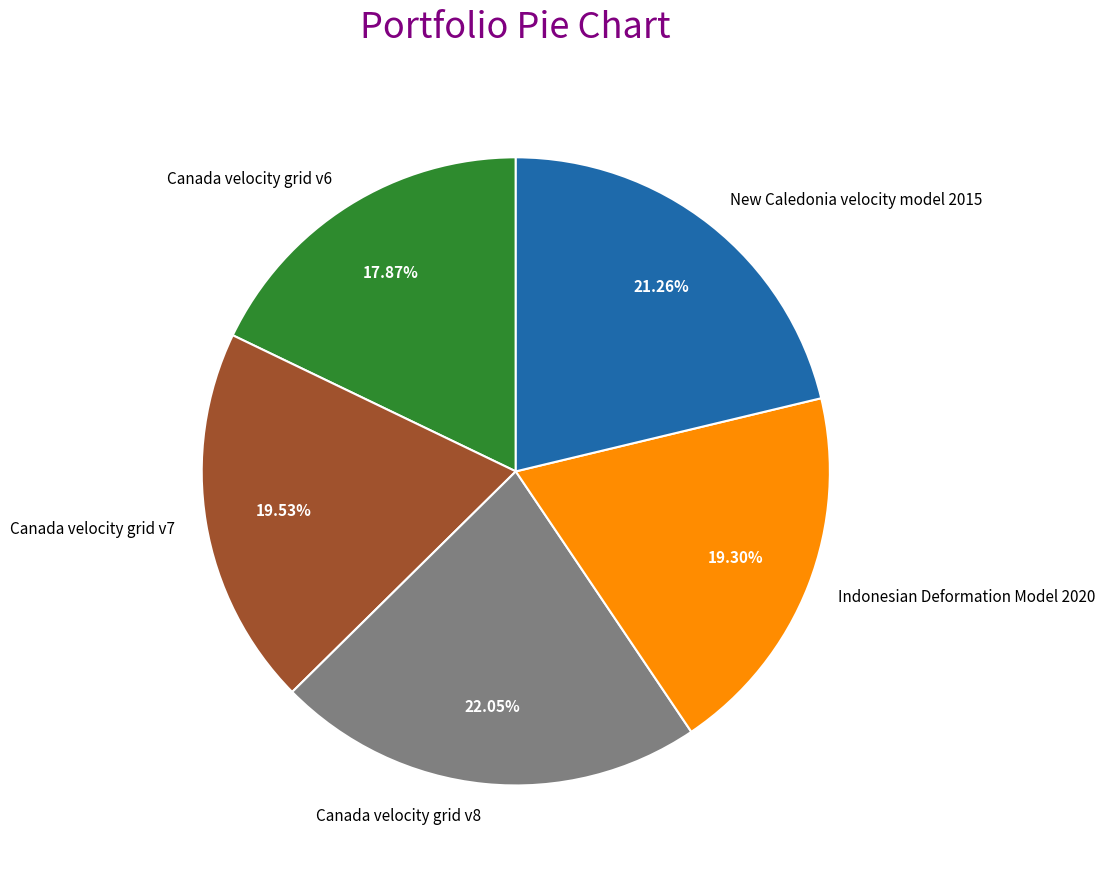

The Canada velocity grid v7 slice represents 8% of the pie. True or false?

False